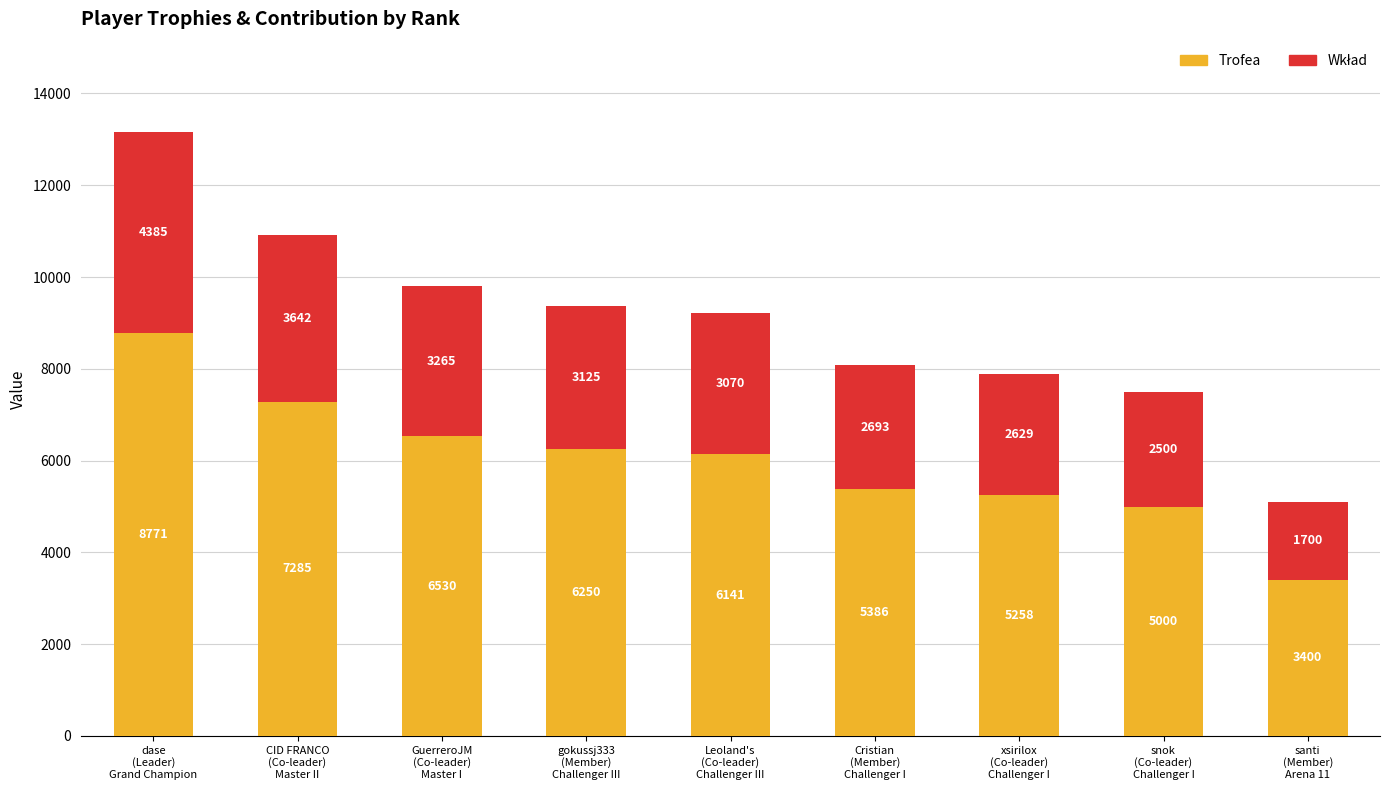

Reading right to left, what are the values for Trofea?

3400	5000	5258	5386	6141	6250	6530	7285	8771